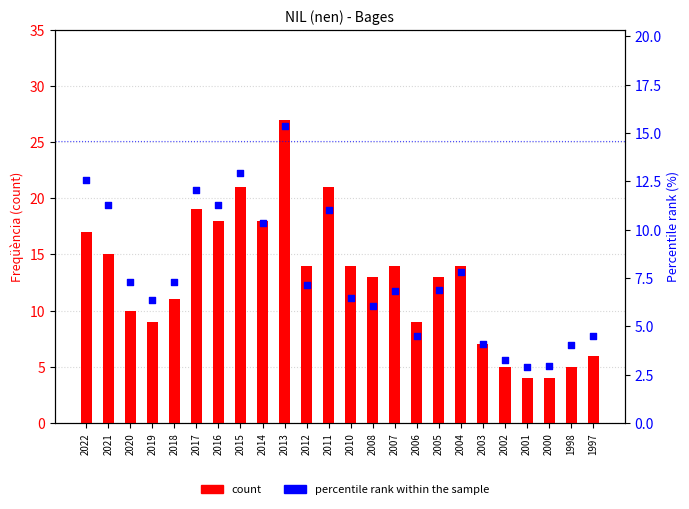

What is the total value across all series at 2017?

31.0